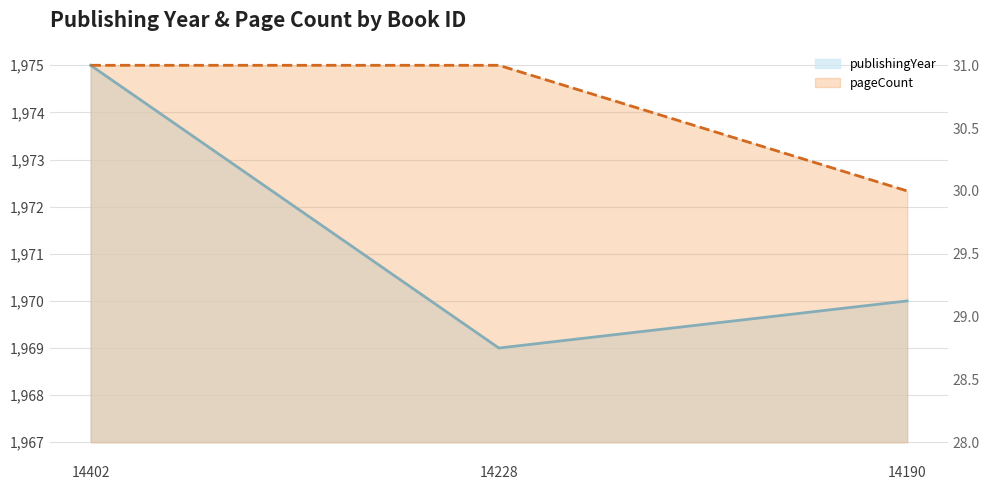

At how many categories does at least one series exceed 1884?

3